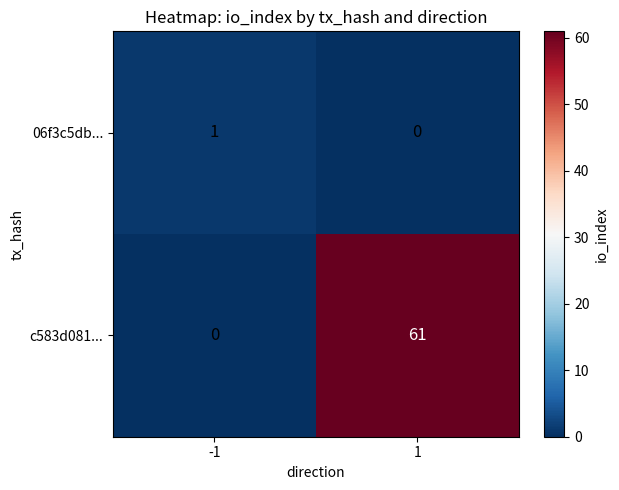

How many distinct data groups are displayed?

2